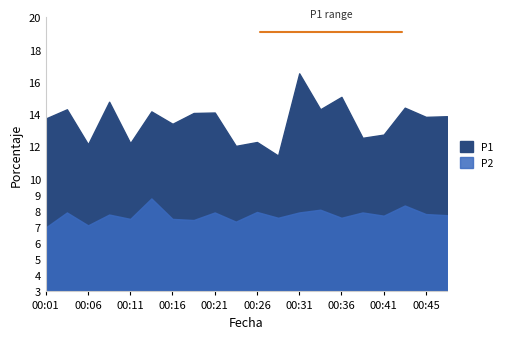

What is the highest value of the P2 series?

8.8